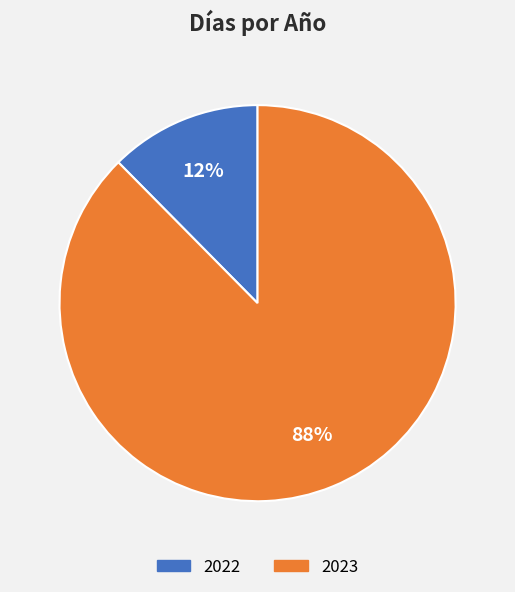

True or false: 2023 accounts for 99% of the total.

False